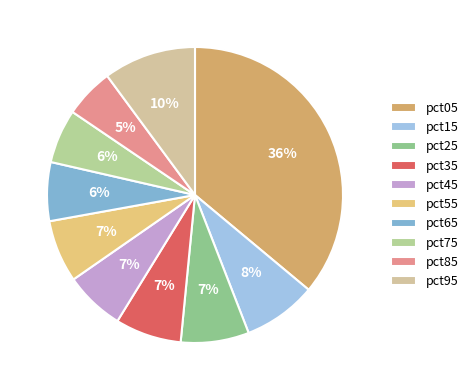

Between pct25 and pct45, which is larger?

pct25